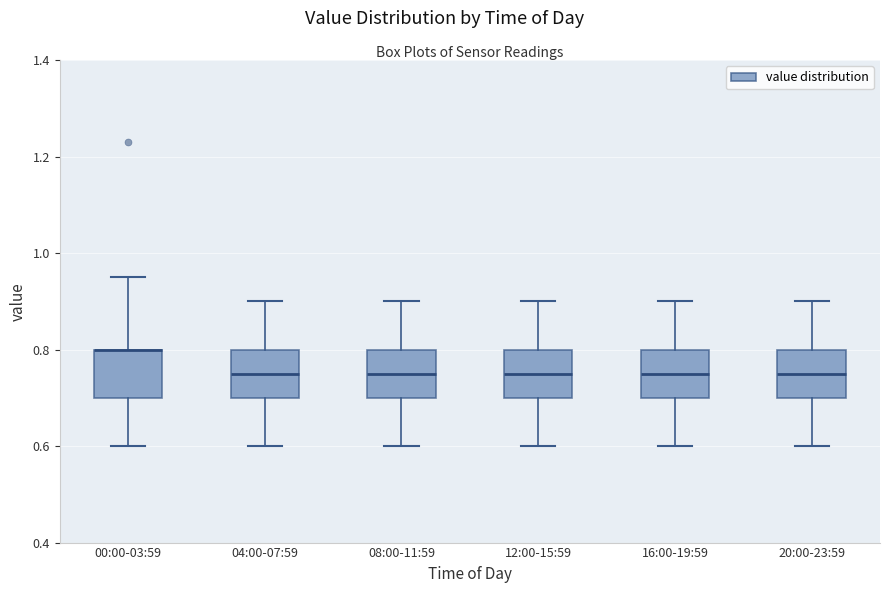

Reading left to right, transcribe this box plot: for each box, give where its median line is, the range the box spans, and where its two whiskers end, as read against the y-axis. The values are not printed on the chart, so give them approximately, as read against the axis.

00:00-03:59: median 0.80 (drawn on the box's upper edge), box 0.70 to 0.80, whiskers 0.60 to 0.96
04:00-07:59: median 0.76, box 0.70 to 0.80, whiskers 0.60 to 0.90
08:00-11:59: median 0.76, box 0.70 to 0.80, whiskers 0.60 to 0.90
12:00-15:59: median 0.76, box 0.70 to 0.80, whiskers 0.60 to 0.90
16:00-19:59: median 0.76, box 0.70 to 0.80, whiskers 0.60 to 0.90
20:00-23:59: median 0.76, box 0.70 to 0.80, whiskers 0.60 to 0.90